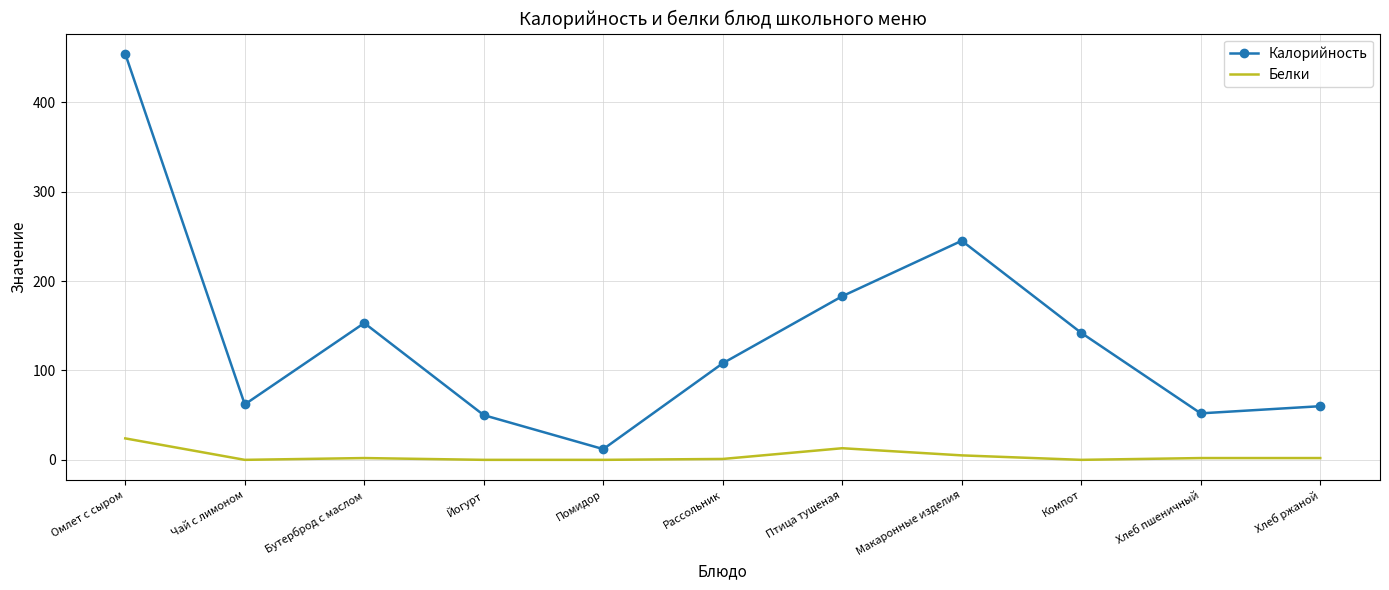

What is the highest value of the Белки series?

24